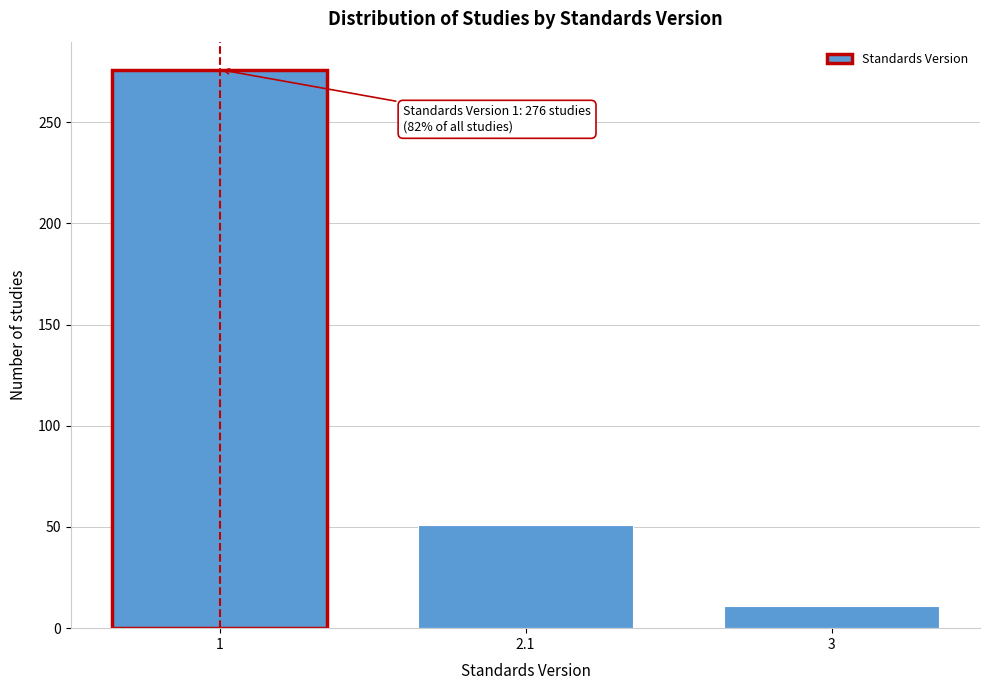

Reading left to right, what are all the values shown in this chart?

276	51	11